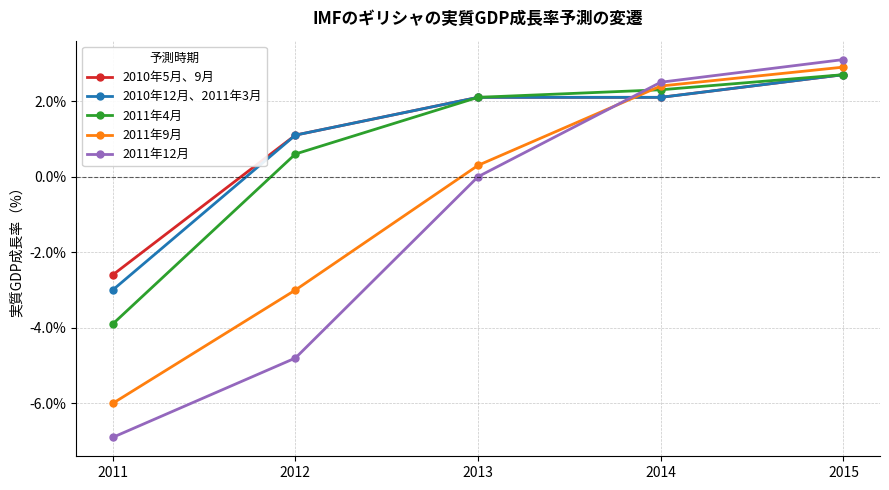

What is the value of the 2010年5月、9月 point at the 3rd from the left?

2.1